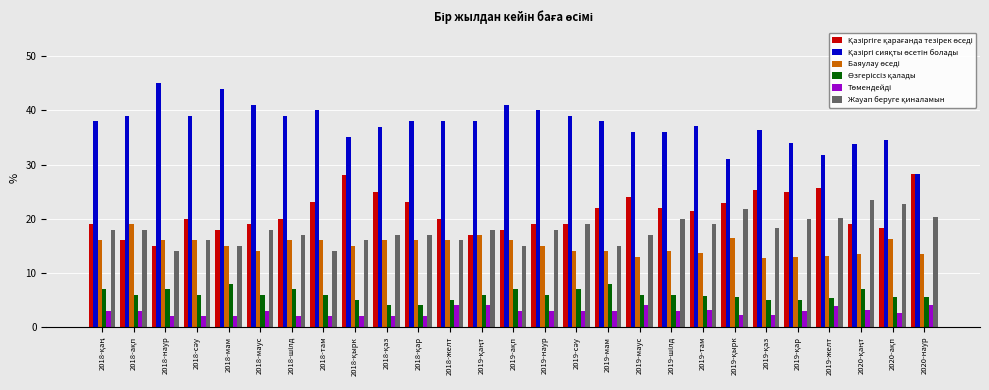

What is the smallest value displayed?

2.0